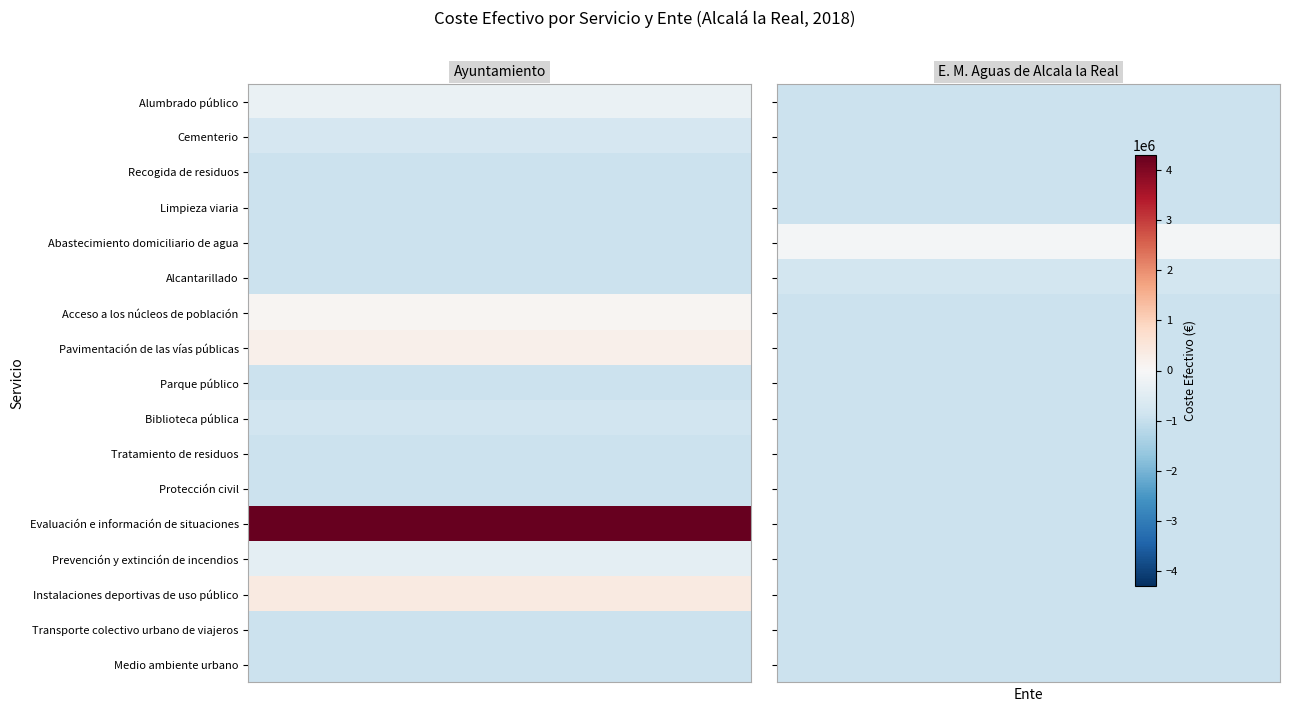

Is the value of Ayuntamiento at Parque público greater than the value of E. M. Aguas de Alcala la Real at Alcantarillado?

No